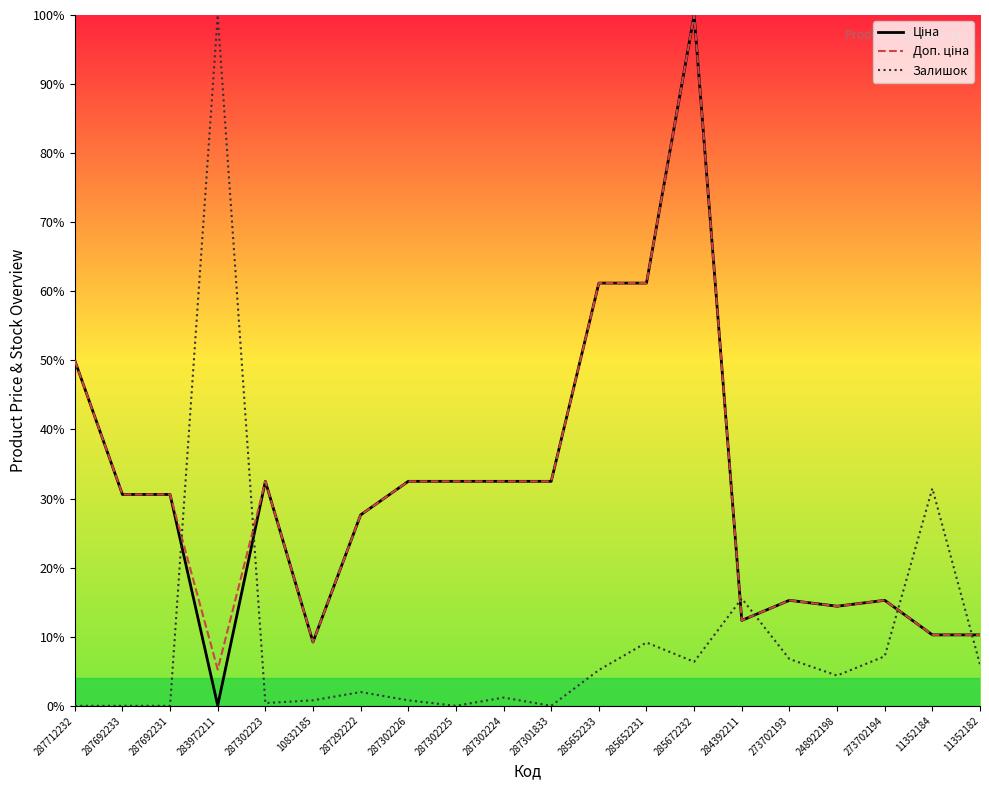

What is the difference between the highest and lowest values at 273702194?

8.1